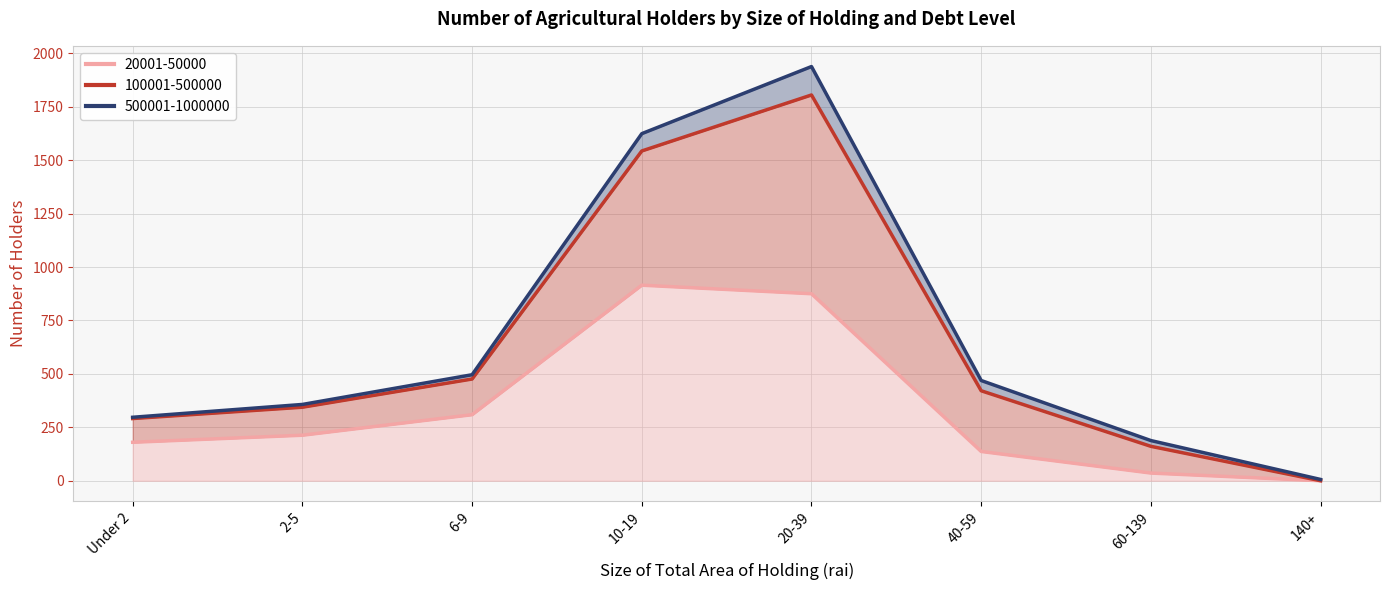

Where is 100001-500000 nearest to the value 972?

6-9